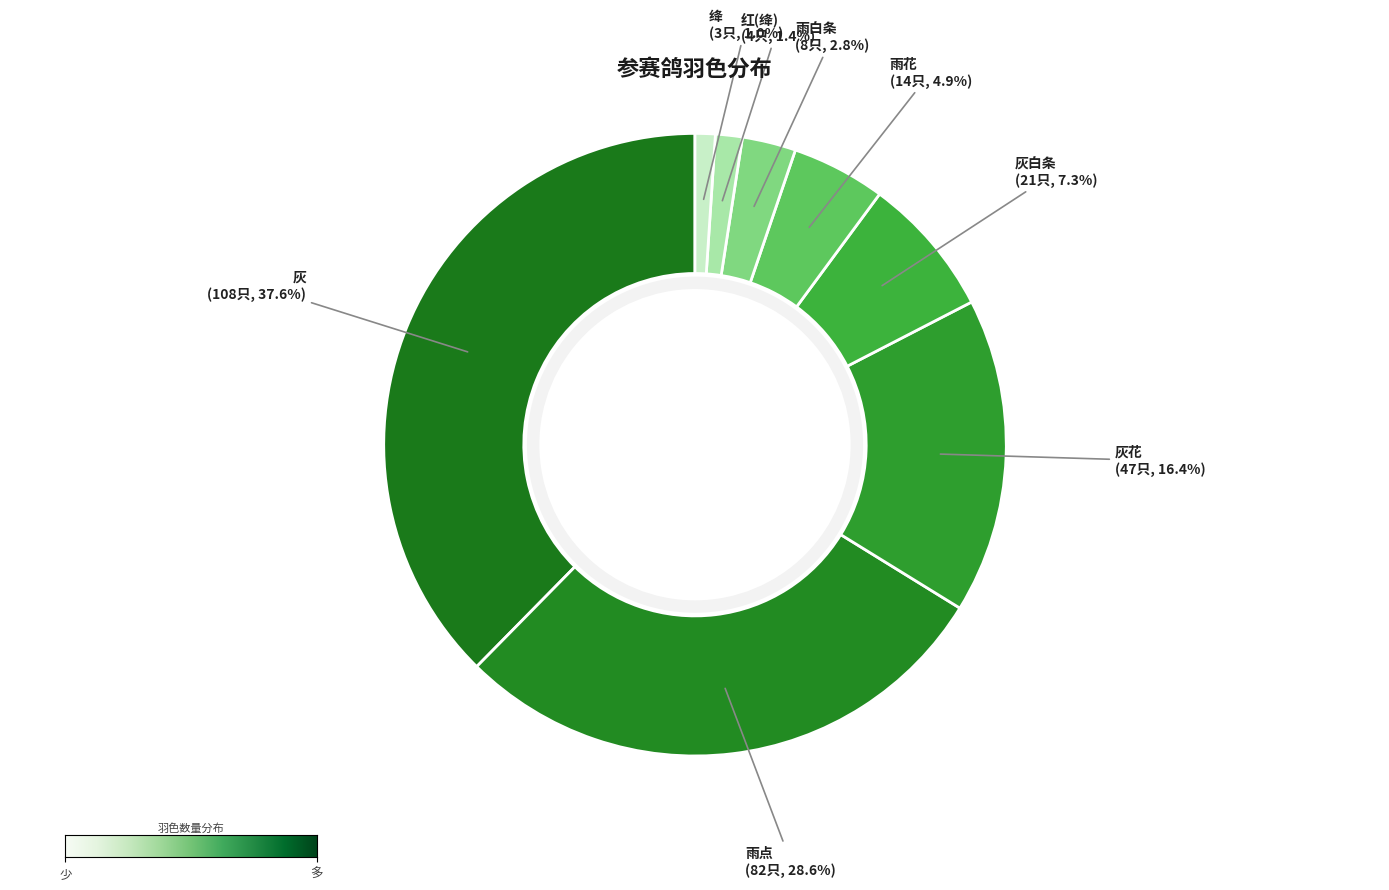

Is it true that 雨点 is 29% of the pie?

True